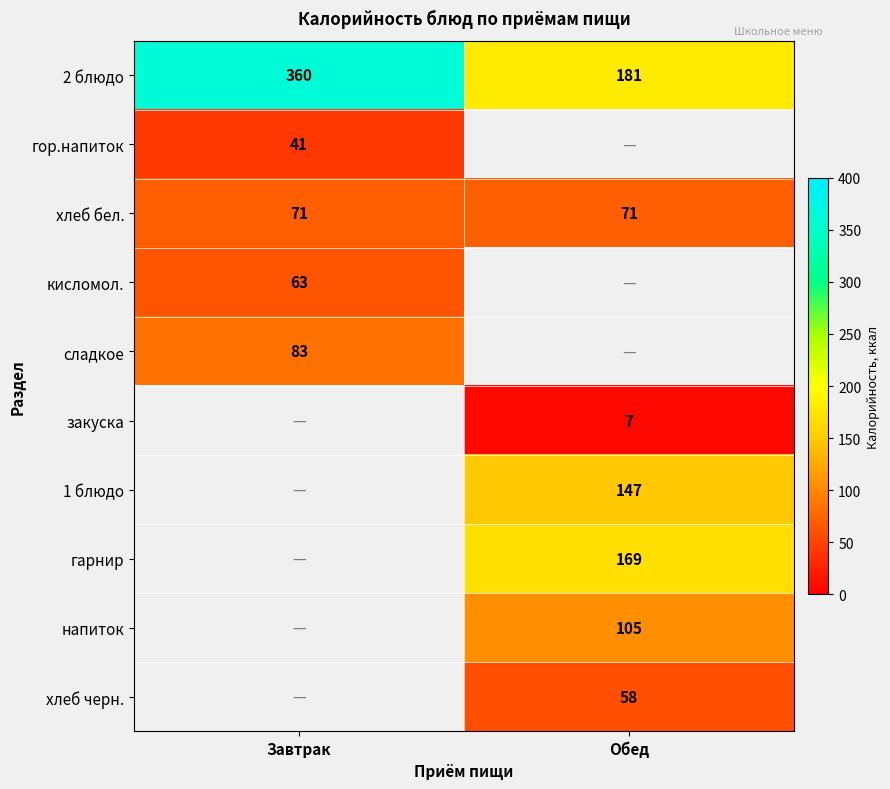

The сладкое series shows 20.6 at Завтрак. True or false?

False